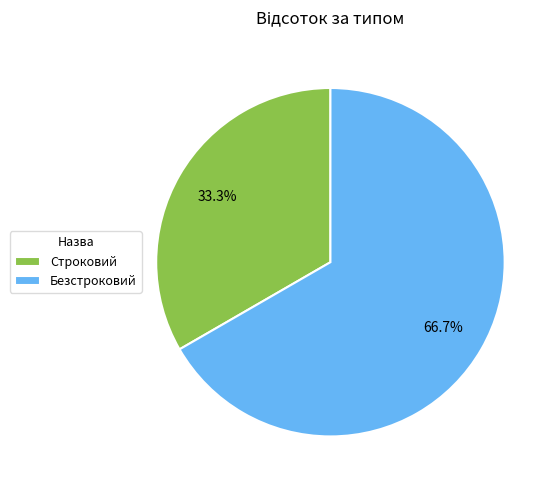

What percentage is NOT represented by Безстроковий?

33.3%